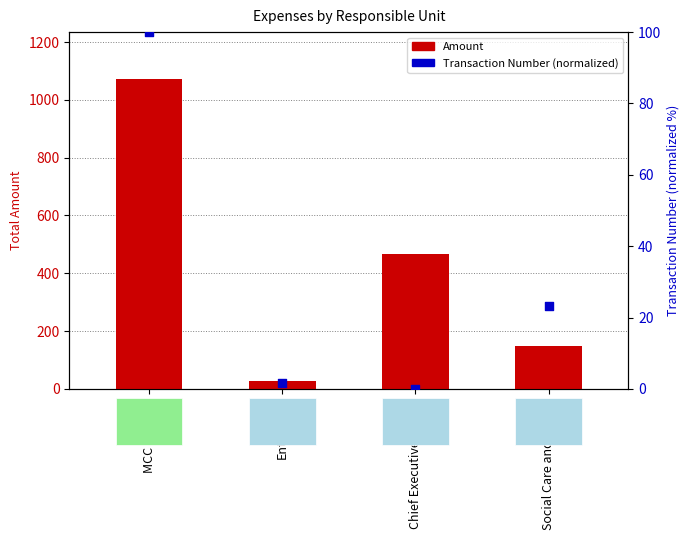

Is the value of Transaction Number (normalized) at MCC Schools greater than the value of Amount at Social Care and Health?

No